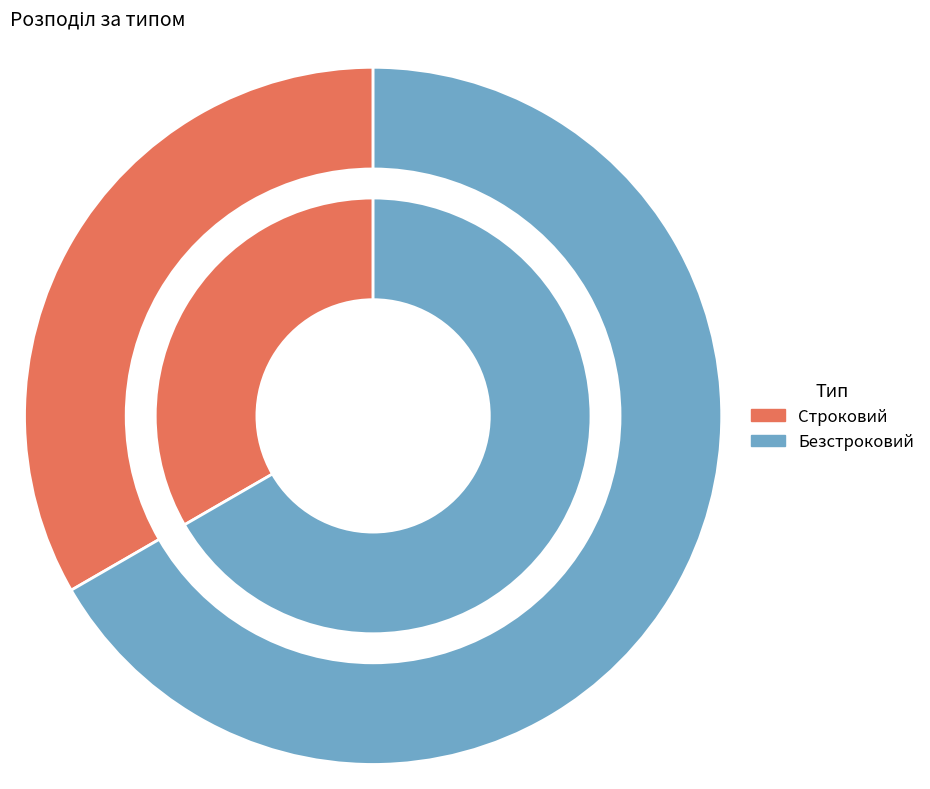

Is the sum of Строковий and Безстроковий greater than half?

Yes